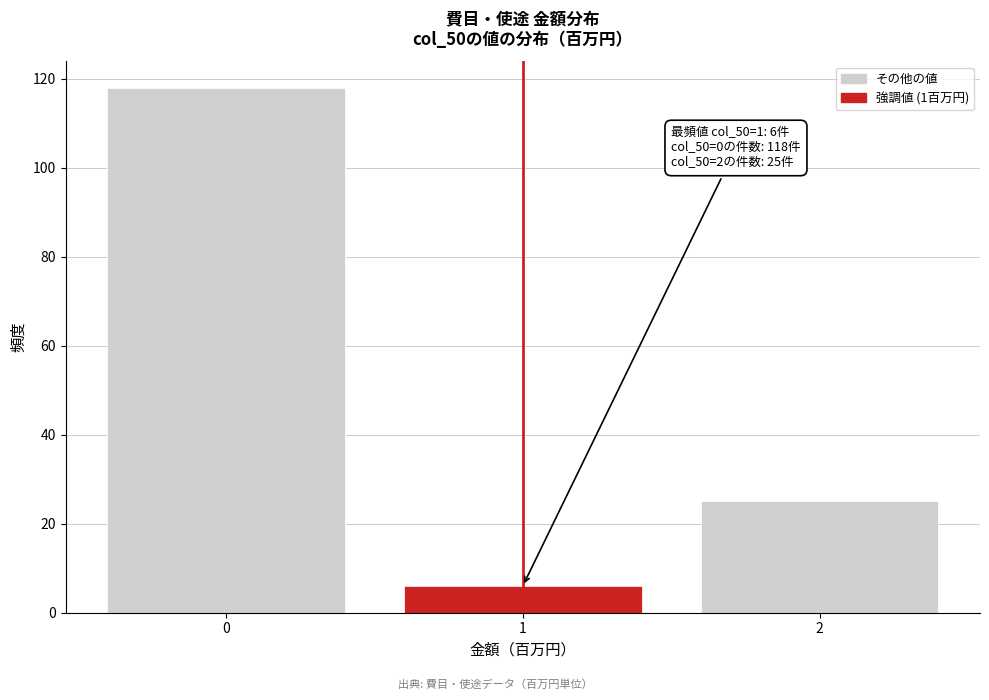

Over which range of the x-axis is the bar tallest?

-0.5 to 0.5